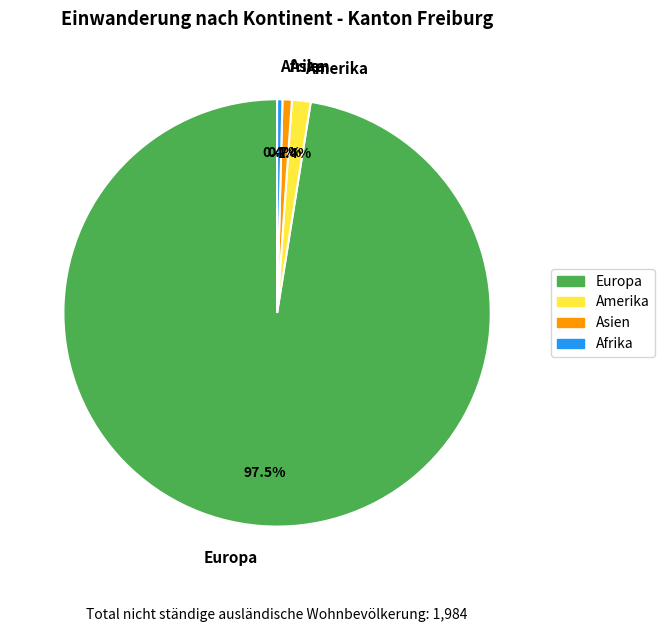

Between Europa and Afrika, which is larger?

Europa